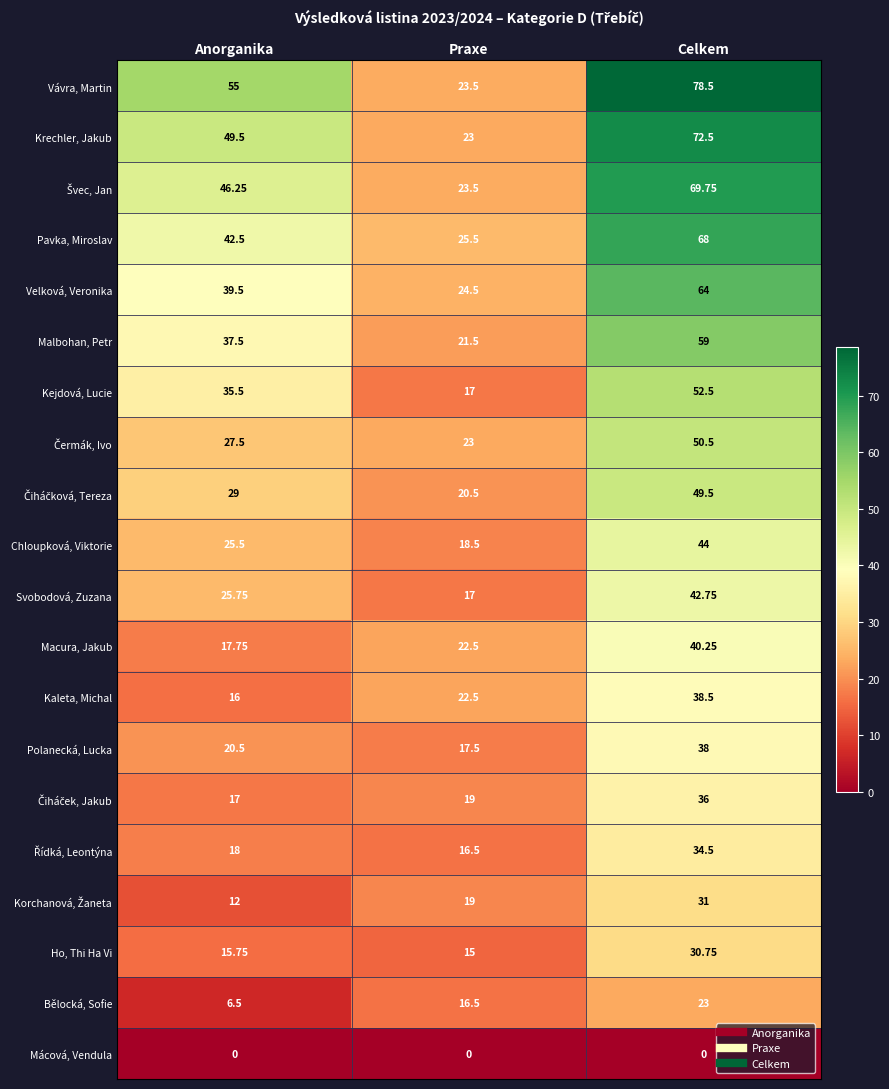

Where is Macura, Jakub nearest to the value 29?

Praxe